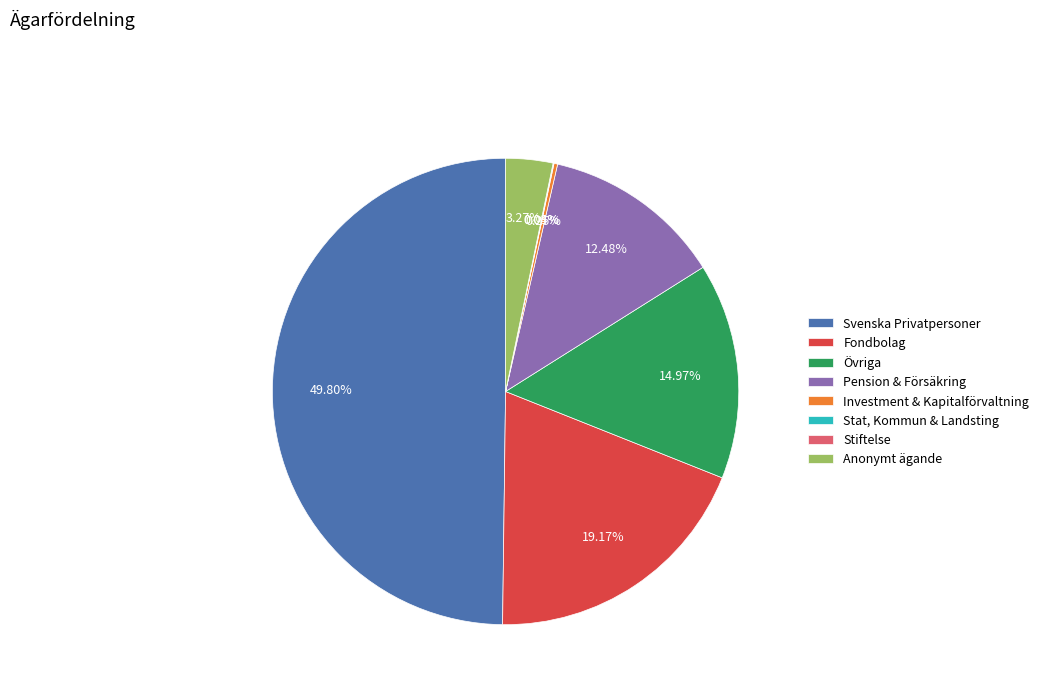

Which slice is the largest?

Svenska Privatpersoner